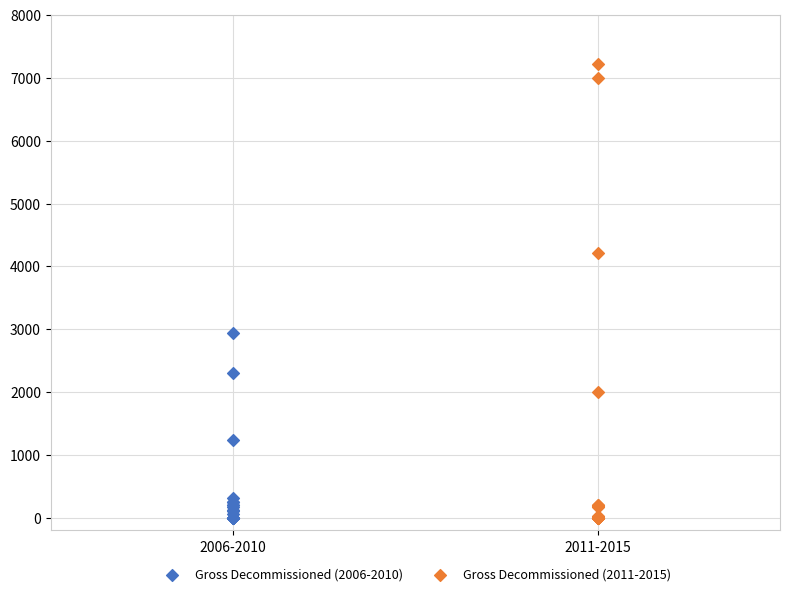

Which series has the largest Y range (max minus min)?

Gross Decommissioned (2011-2015)